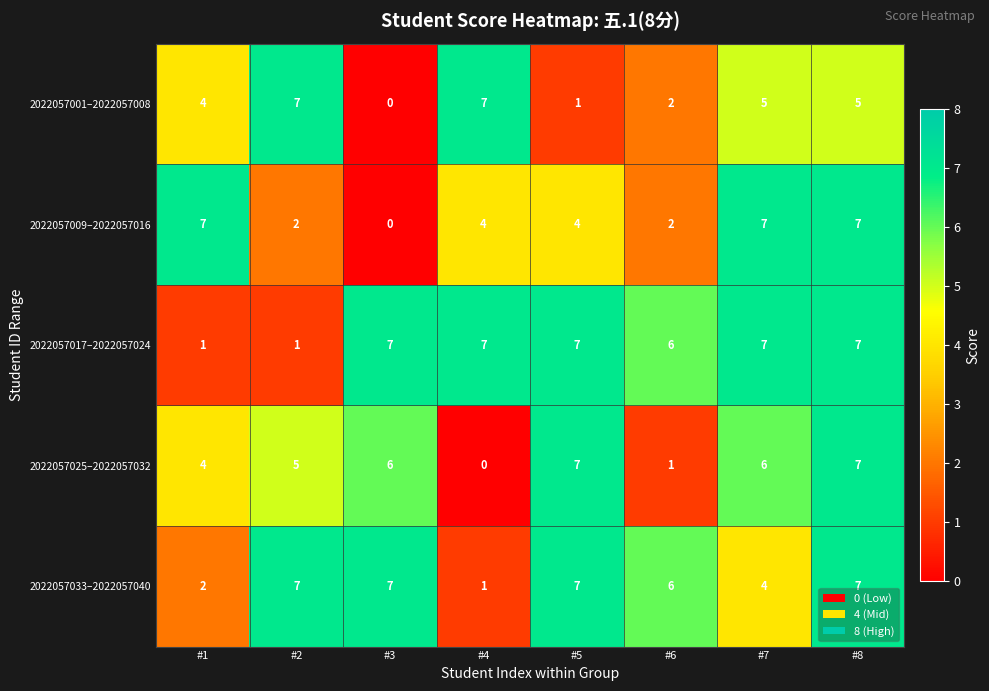

What is the sum of the 2022057017–2022057024 values at #5 and #8?

14